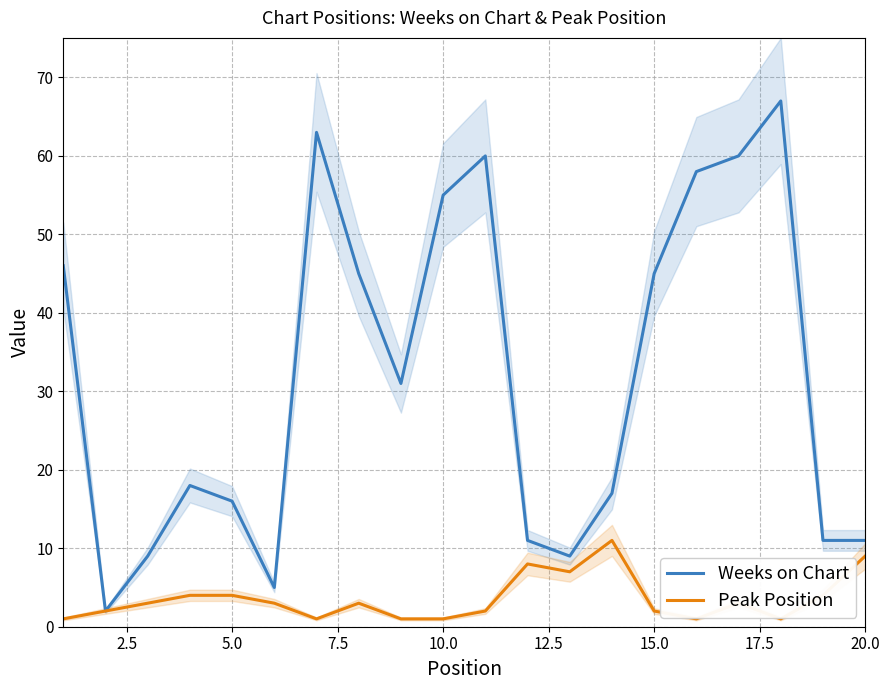

What is the value of the Peak Position point at the 2nd from the left?

2